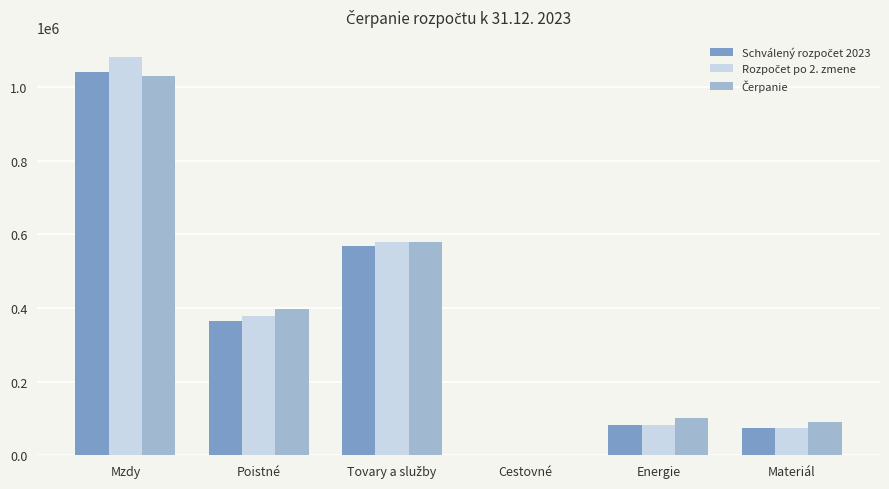

At which category is the sum across all series the highest?

Mzdy